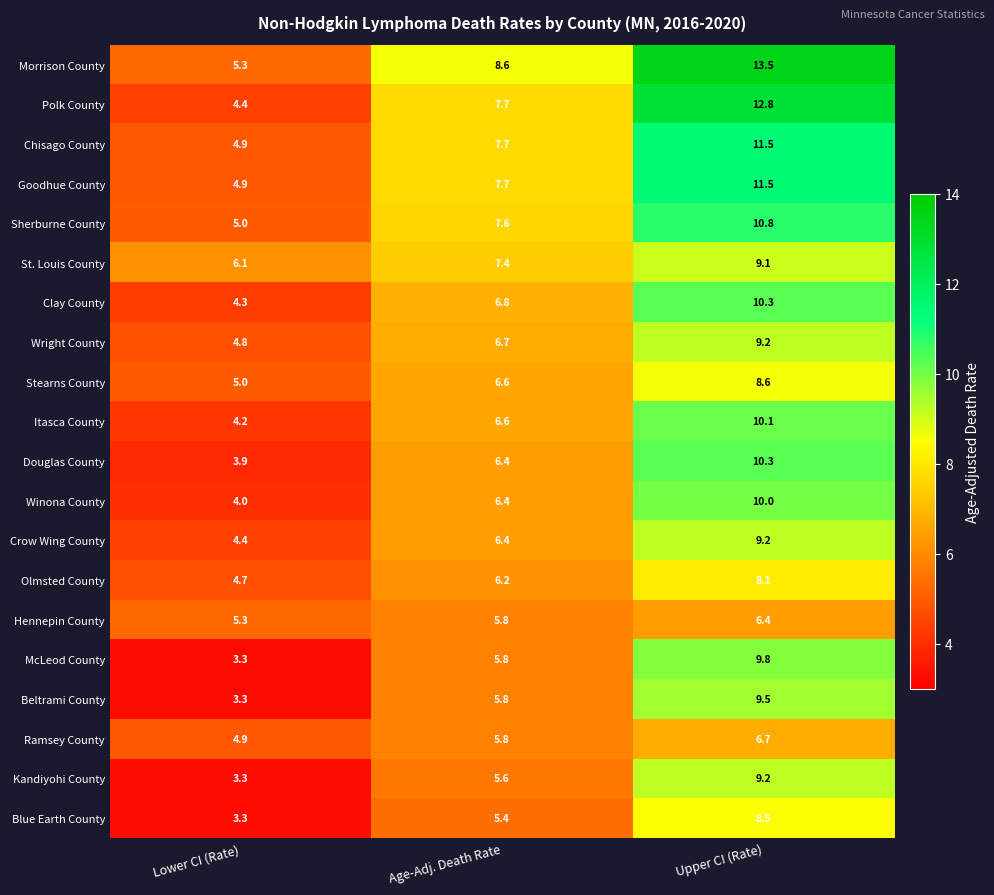

How many categories are shown in the chart?

3